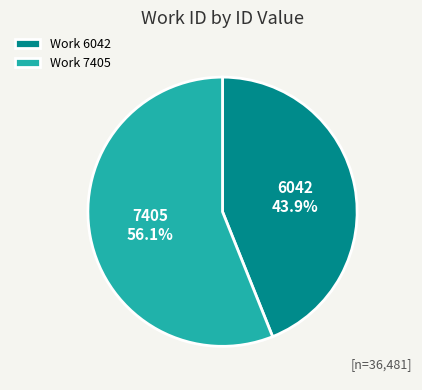

What is the ratio of the value at 7405 to the value at 6042?

1.3